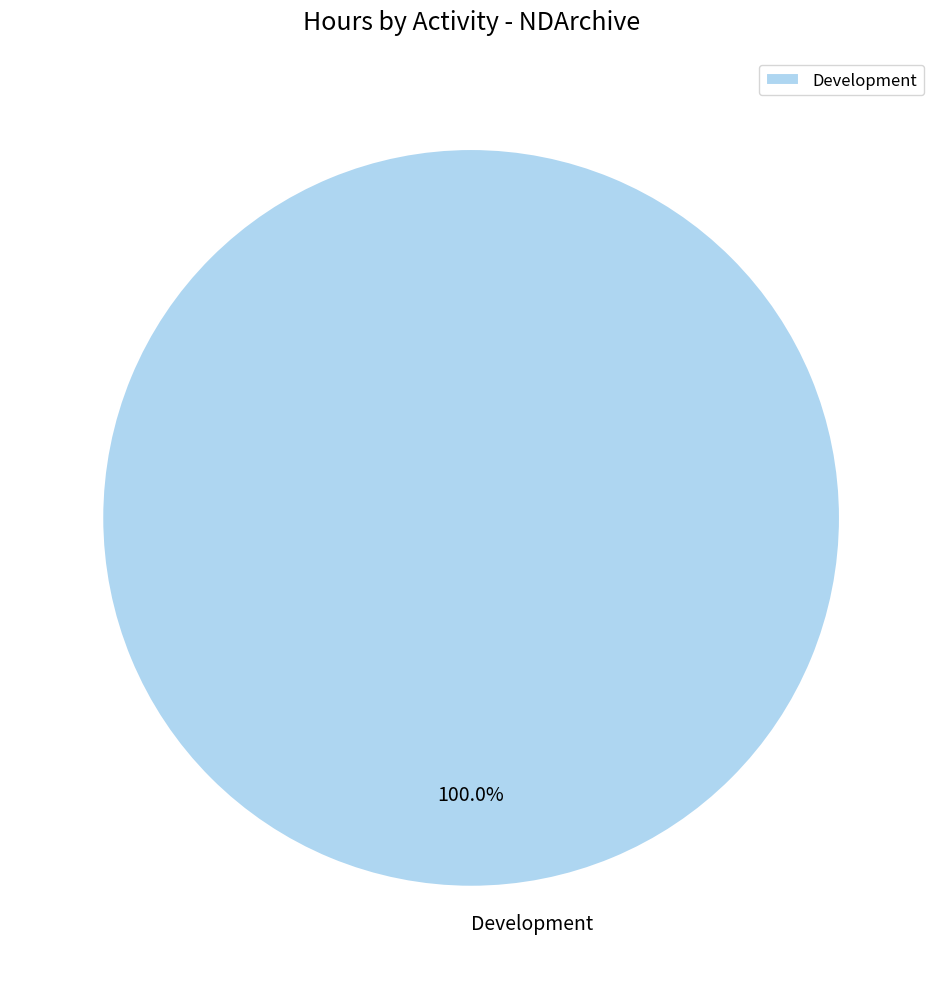

Rank the categories by value from lowest to highest.

Development